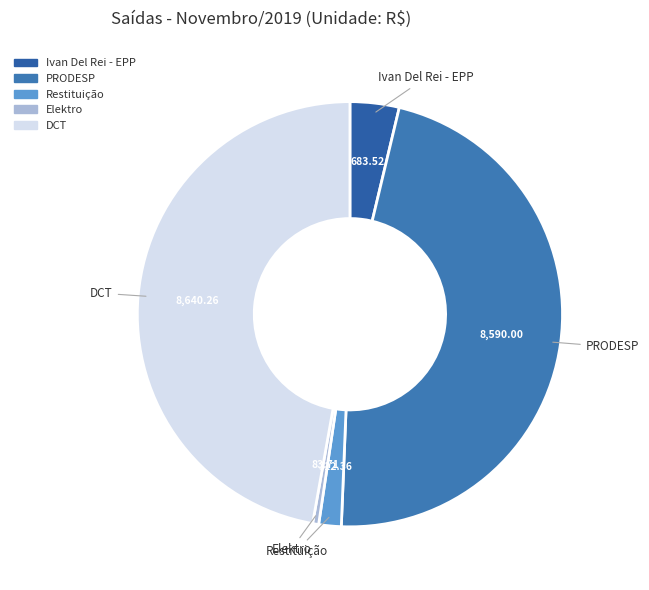

What is the smallest slice in the pie chart?

Elektro